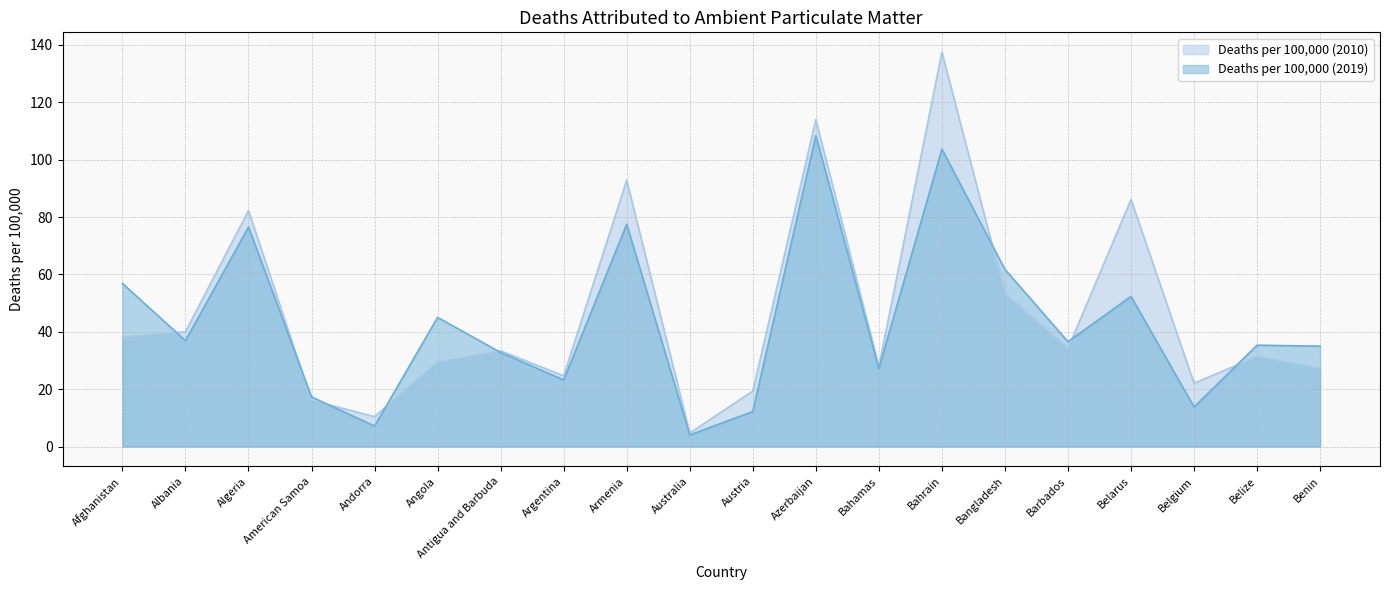

The Deaths per 100,000 (2019) series shows 4.1 at Australia. True or false?

True